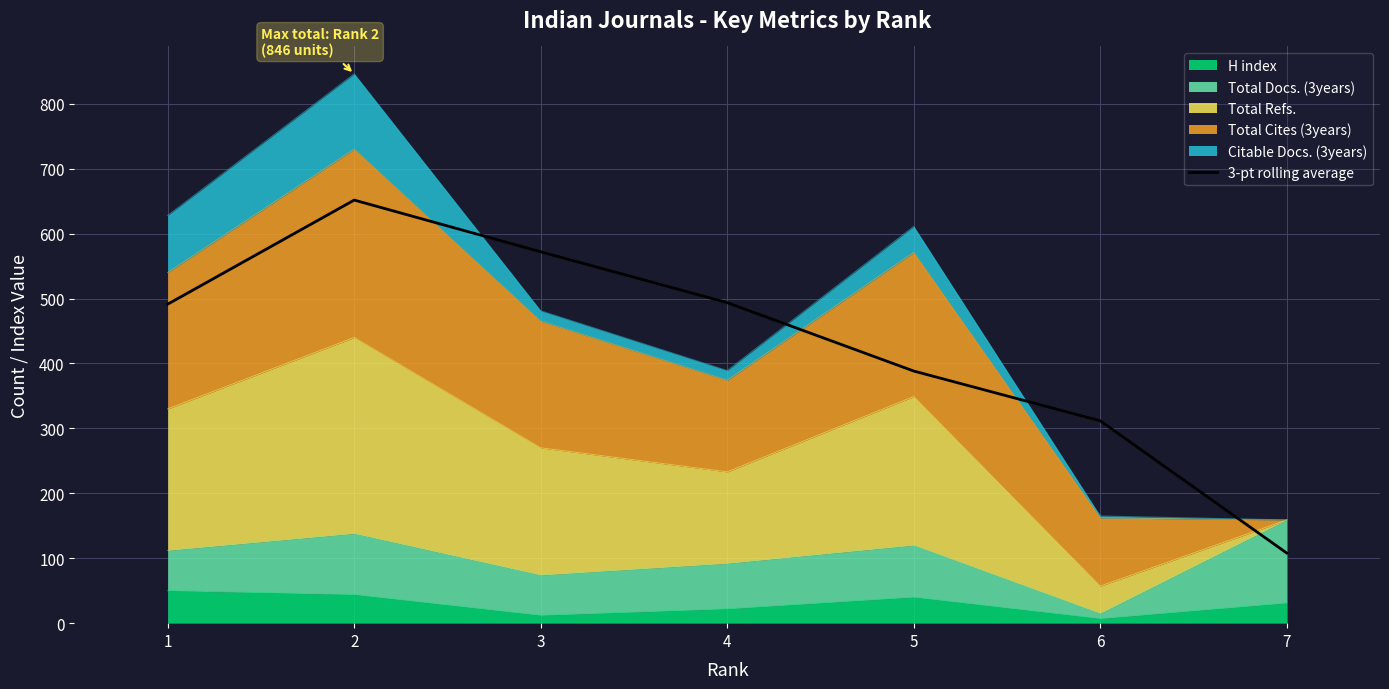

List the labels in order of value, largest first.

2, 3, 4, 1, 5, 6, 7